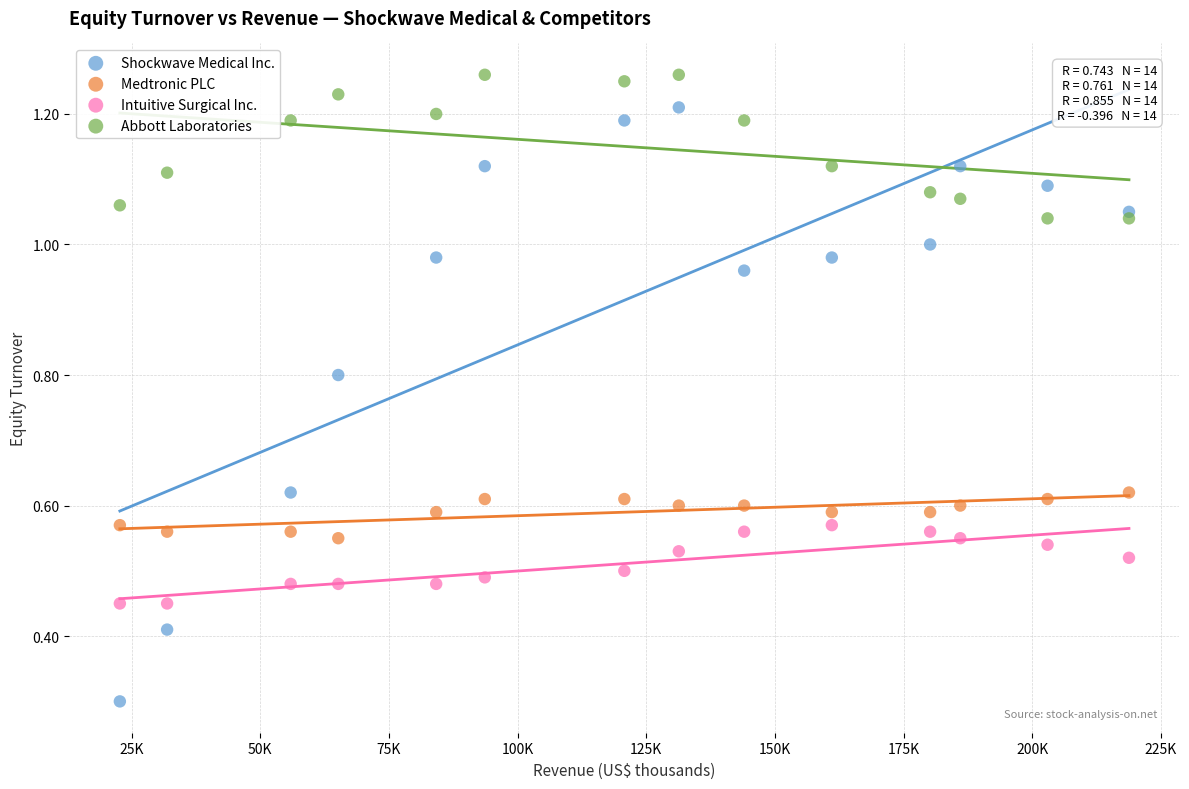

What are all the series names shown in the legend?

Shockwave Medical Inc., Medtronic PLC, Intuitive Surgical Inc., Abbott Laboratories